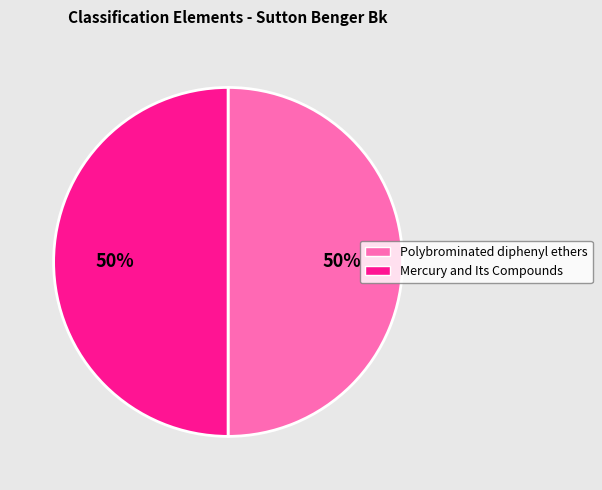

To the nearest percent, what is the average slice percentage?

50%